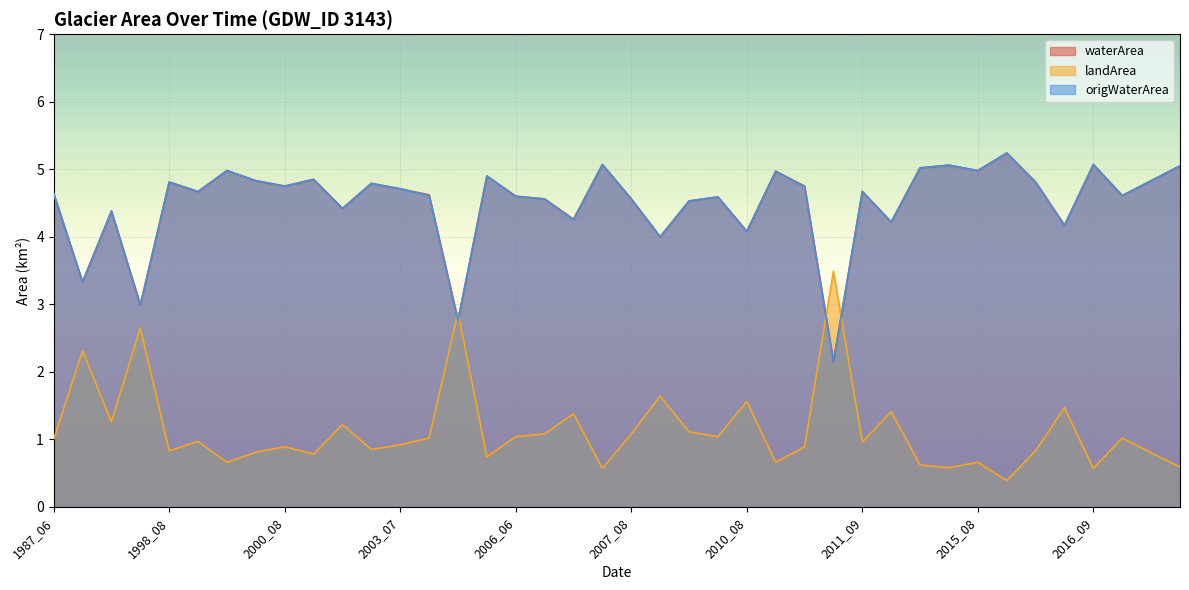

What is the spread (max minus min) of values at 1988_06?

1.0